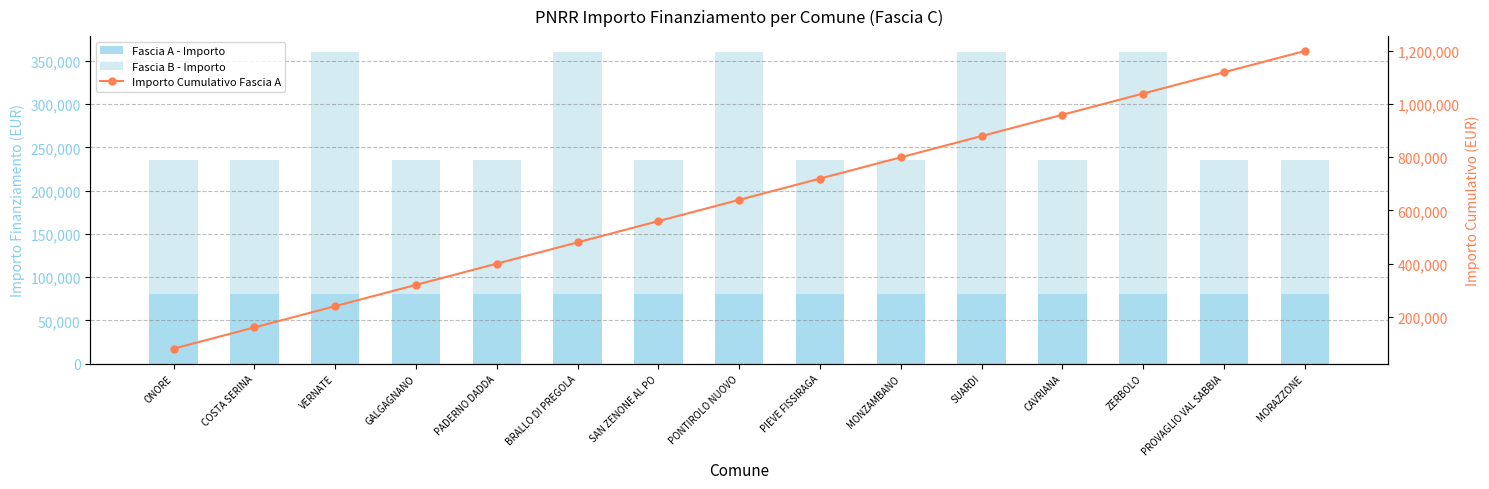

At PIEVE FISSIRAGA, list the series in order from largest to smallest.

Importo Cumulativo Fascia A, Fascia B - Importo, Fascia A - Importo